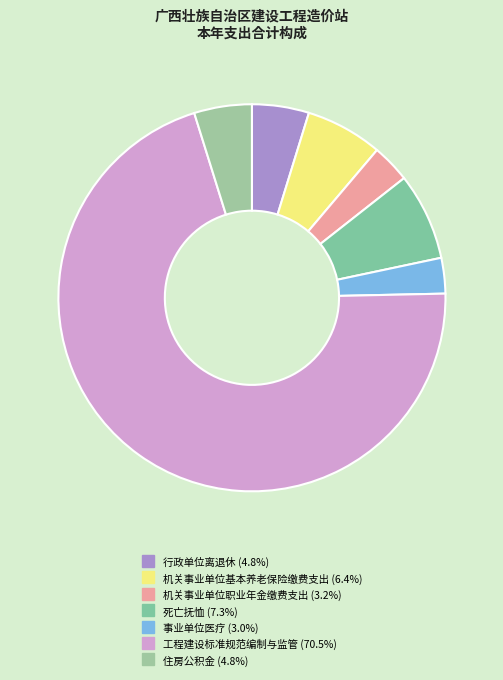

Do 工程建设标准规范编制与监管 and 住房公积金 together represent more than half of the pie?

Yes